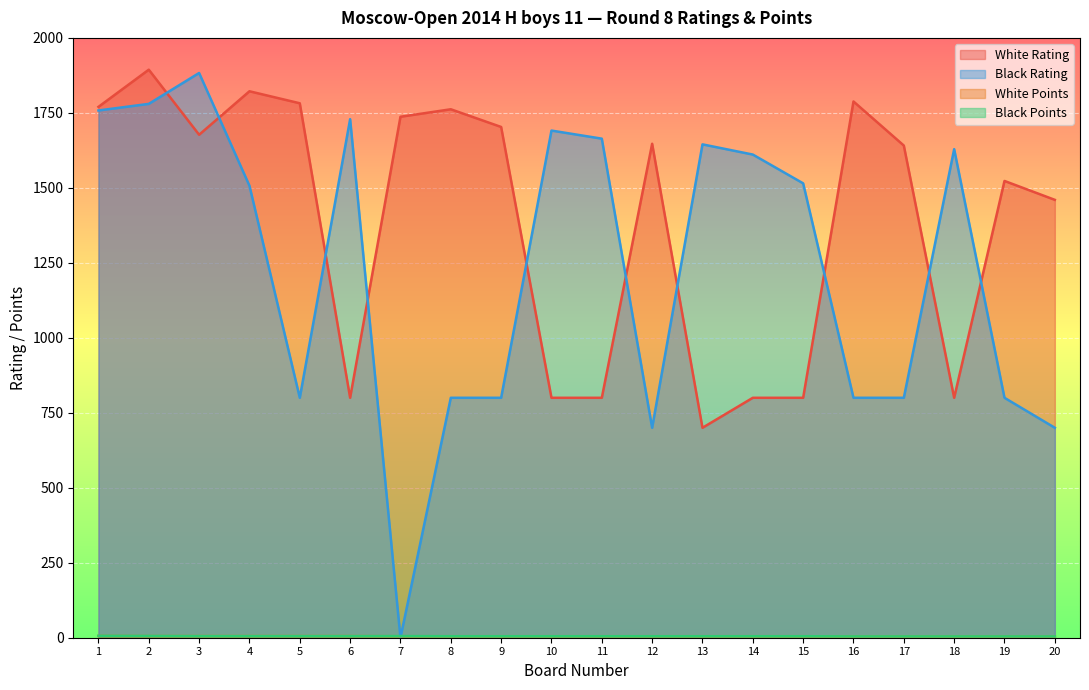

How many values in the White Points series exceed 5?

6